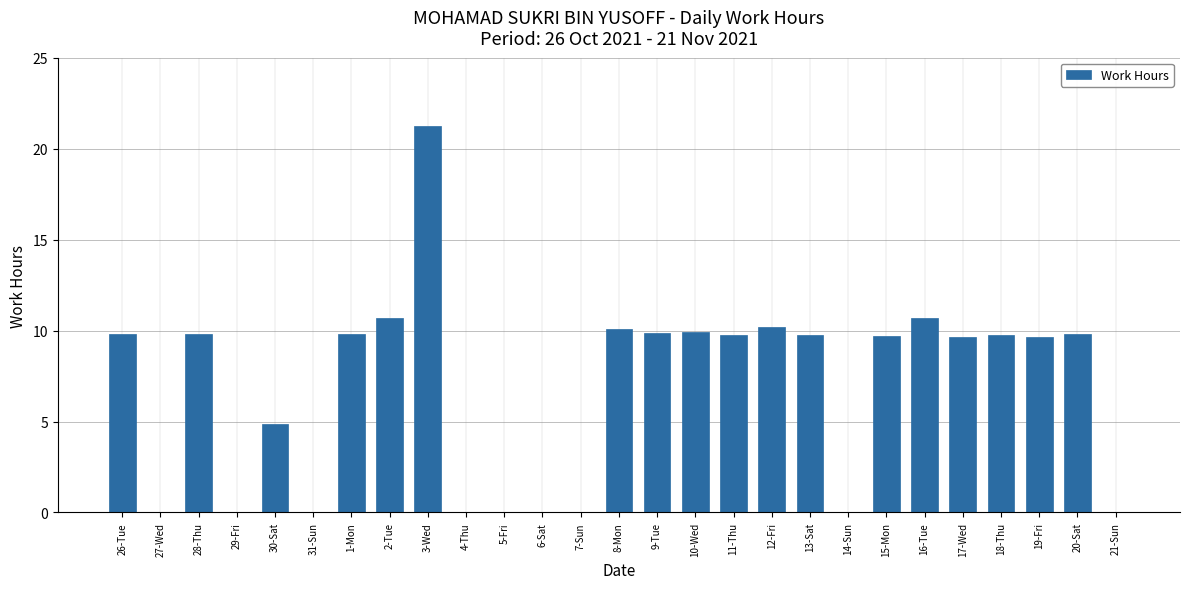

What is the sum of the values at 26-Tue and 28-Thu?

19.6